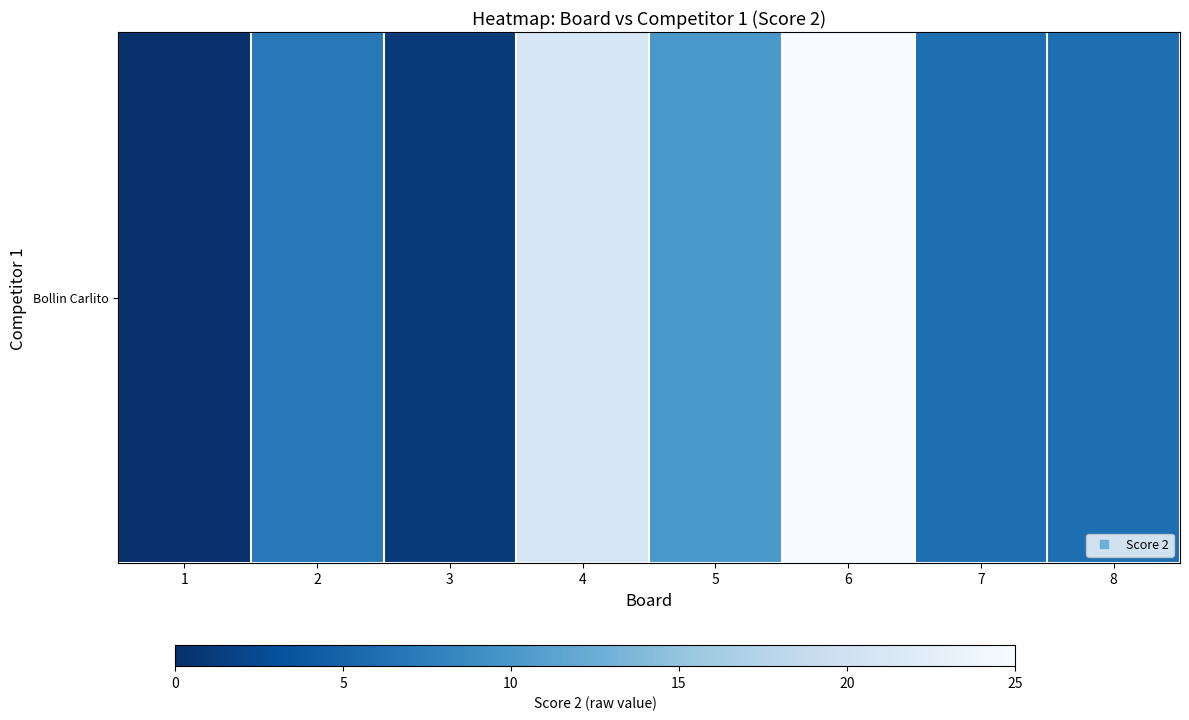

Is it true that the value at 6 is 1.0?

True